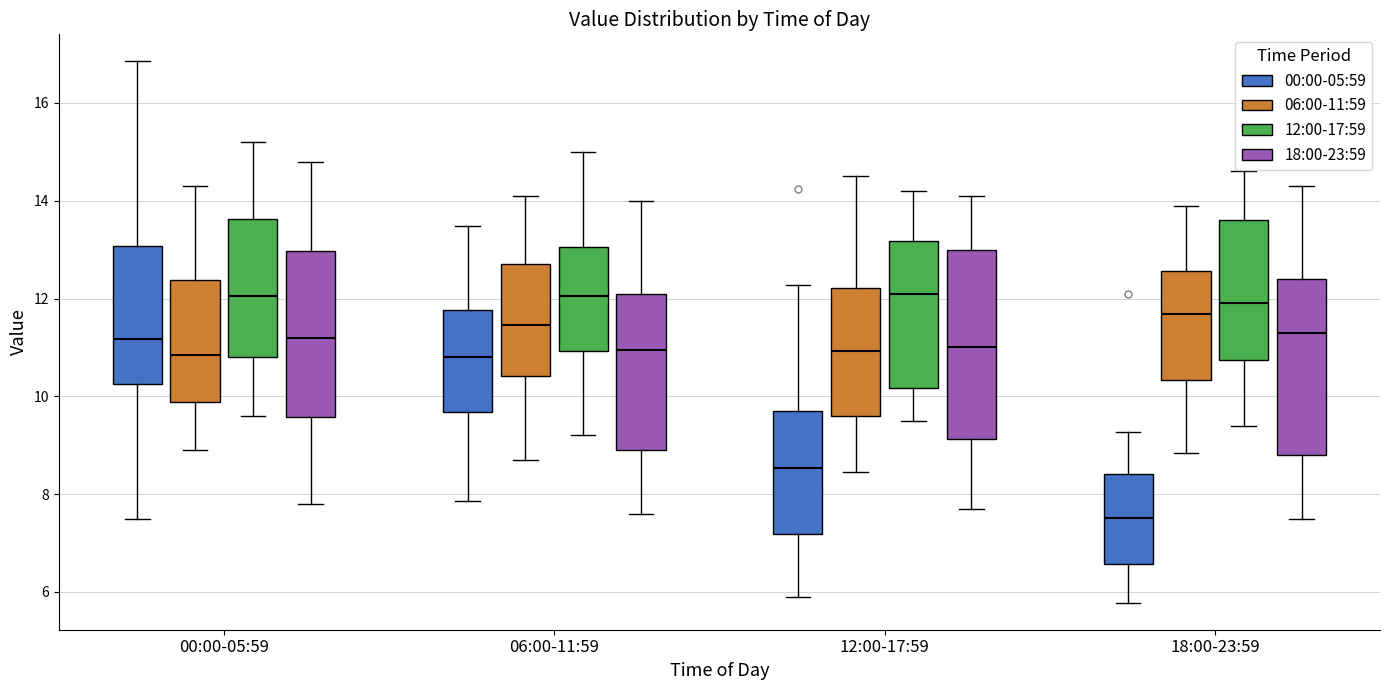

Which box is the tallest, from its lower edge to its upper edge?

12:00-17:59 (18:00-23:59)